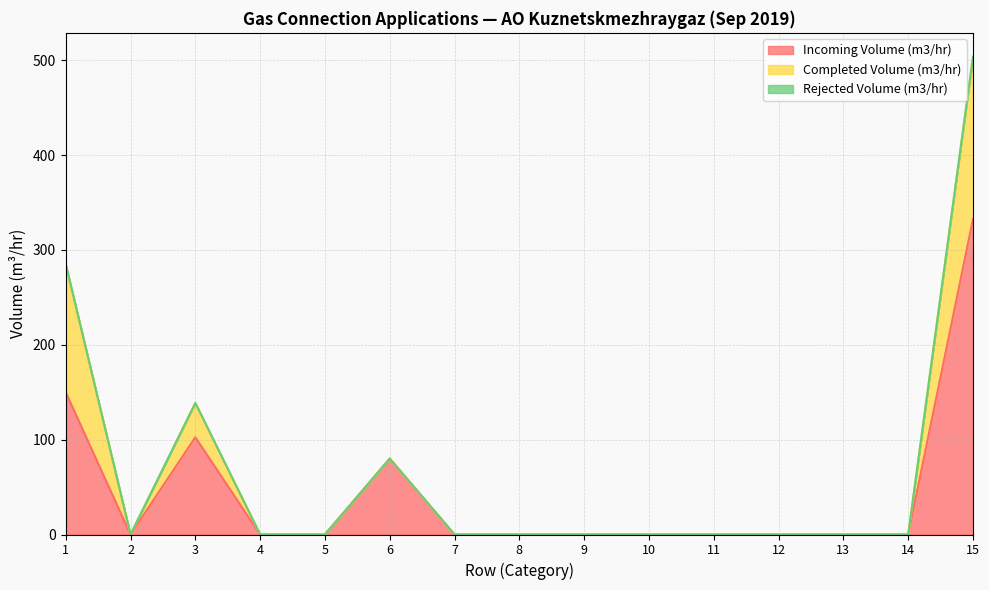

What is the difference between the maximum and minimum values in the Incoming Volume (m3/hr) series?

332.5